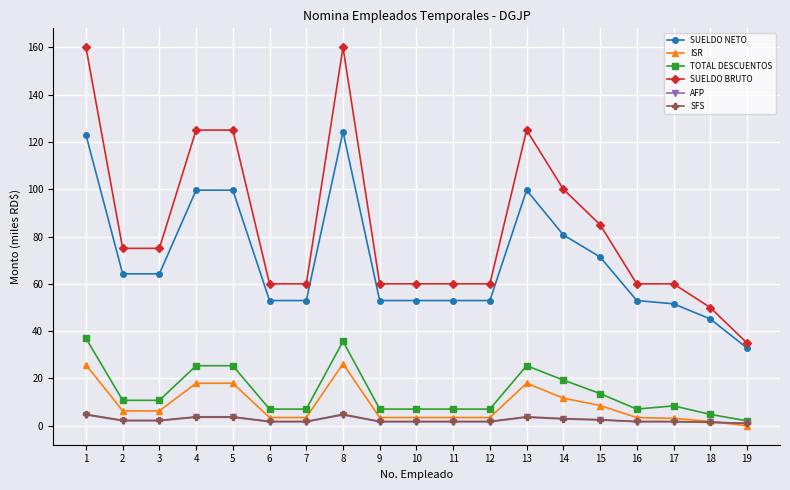

True or false: SUELDO BRUTO has more than 0 interior local peaks.

True